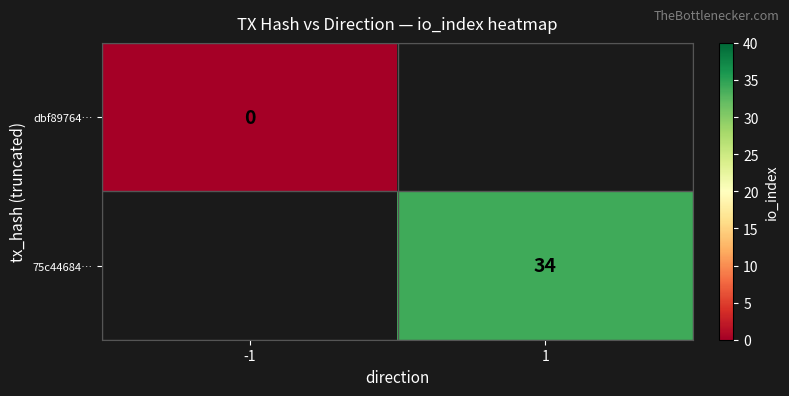

Is it true that 75c44684… equals 7.6 at 1?

False